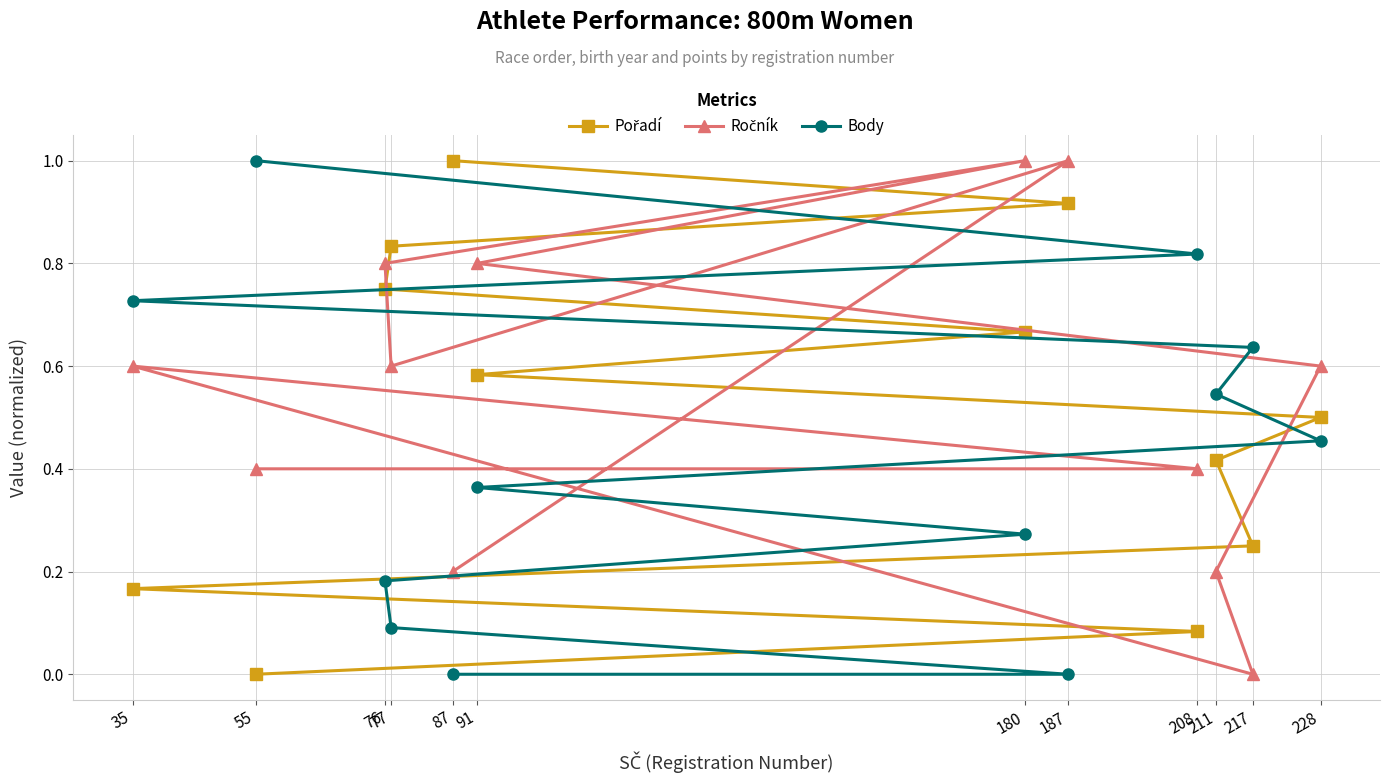

Between 217 and 76, which series saw the biggest shift?

Ročník